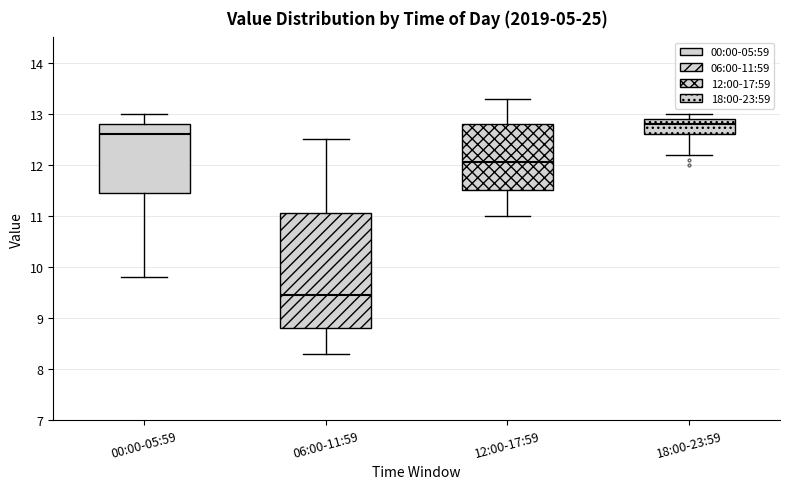

Reading left to right, read every box against the y-axis: the position of its median line, the range the box covers, and the ends of its whiskers. The values are not printed on the chart, so give them approximately, as read against the axis.

00:00-05:59: median 12.6, box 11.5 to 12.8, whiskers 9.8 to 13.0
06:00-11:59: median 9.5, box 8.8 to 11.1, whiskers 8.3 to 12.5
12:00-17:59: median 12.1, box 11.5 to 12.8, whiskers 11.0 to 13.3
18:00-23:59: median 12.8, box 12.6 to 12.9, whiskers 12.2 to 13.0